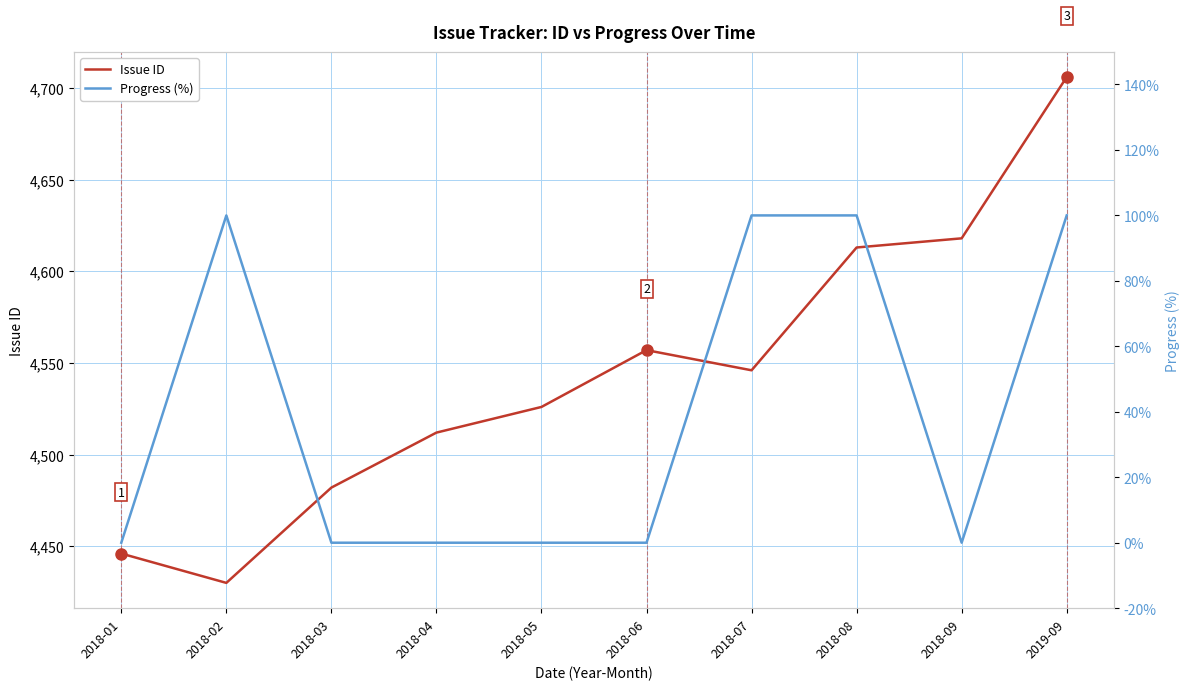

Reading left to right, extract all data points from this chart.

Issue ID: 2018-01=4446	2018-02=4430	2018-03=4482	2018-04=4512	2018-05=4526	2018-06=4557	2018-07=4546	2018-08=4613	2018-09=4618	2019-09=4706
Progress (%): 2018-01=0	2018-02=100	2018-03=0	2018-04=0	2018-05=0	2018-06=0	2018-07=100	2018-08=100	2018-09=0	2019-09=100